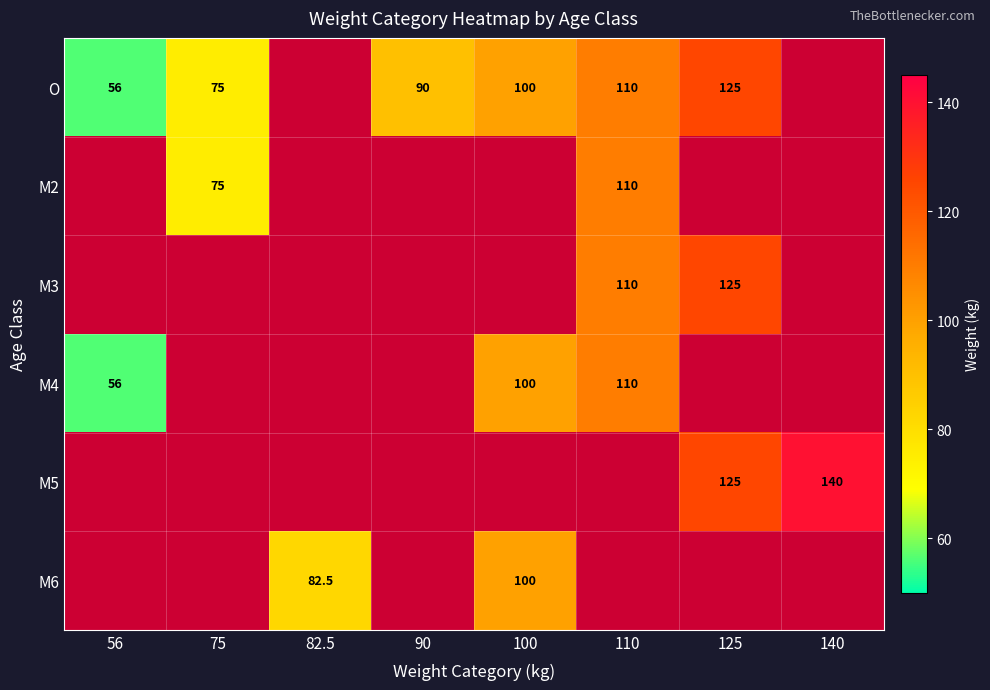

Is it true that M5 equals 211.8 at 125?

False